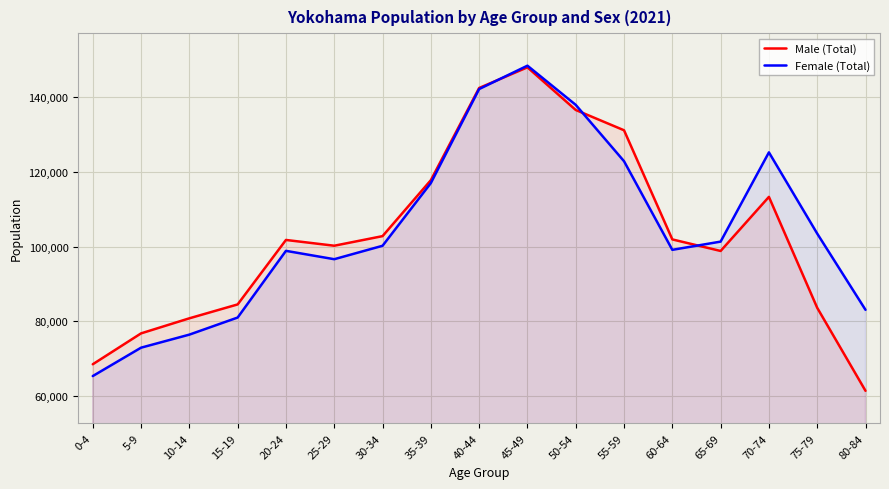

Reading left to right, what are all the values shown in this chart?

Male (Total): 68453	76736	80775	84500	101783	100236	102808	117809	142531	148068	136634	131195	101929	98831	113330	83590	61337
Female (Total): 65290	72902	76400	80982	98862	96623	100222	117031	142244	148509	138006	122895	99134	101338	125269	103488	83050